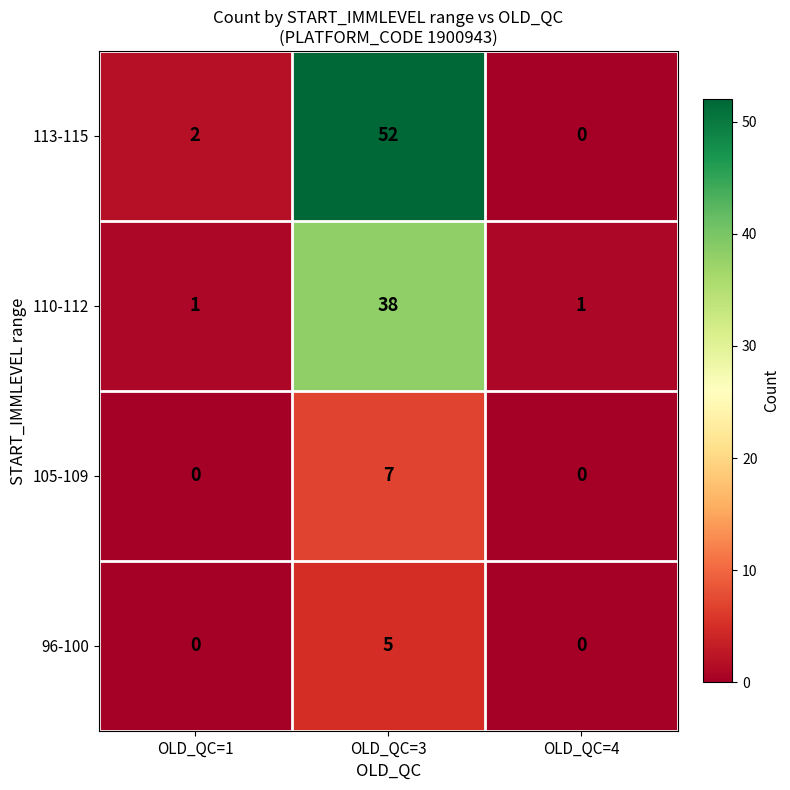

The 110-112 series shows 1 at OLD_QC=1. True or false?

True